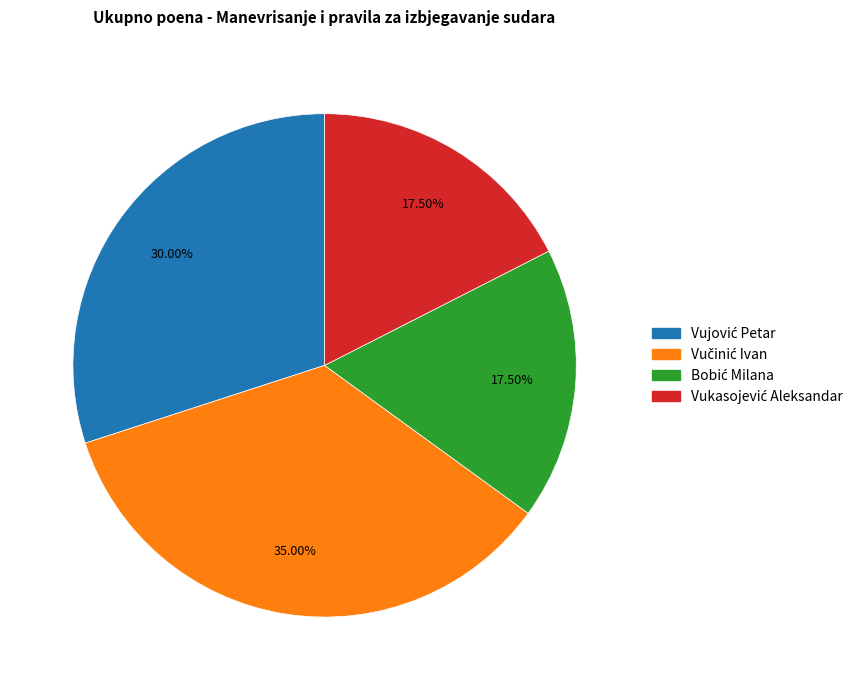

Is there a majority slice in this chart?

No